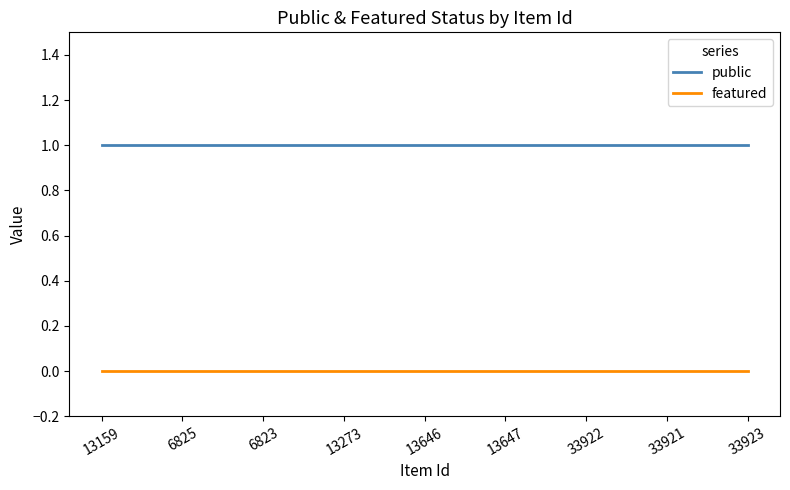

Reading left to right, transcribe all the data shown in this chart.

public: 13159=1	6825=1	6823=1	13273=1	13646=1	13647=1	33922=1	33921=1	33923=1
featured: 13159=0	6825=0	6823=0	13273=0	13646=0	13647=0	33922=0	33921=0	33923=0